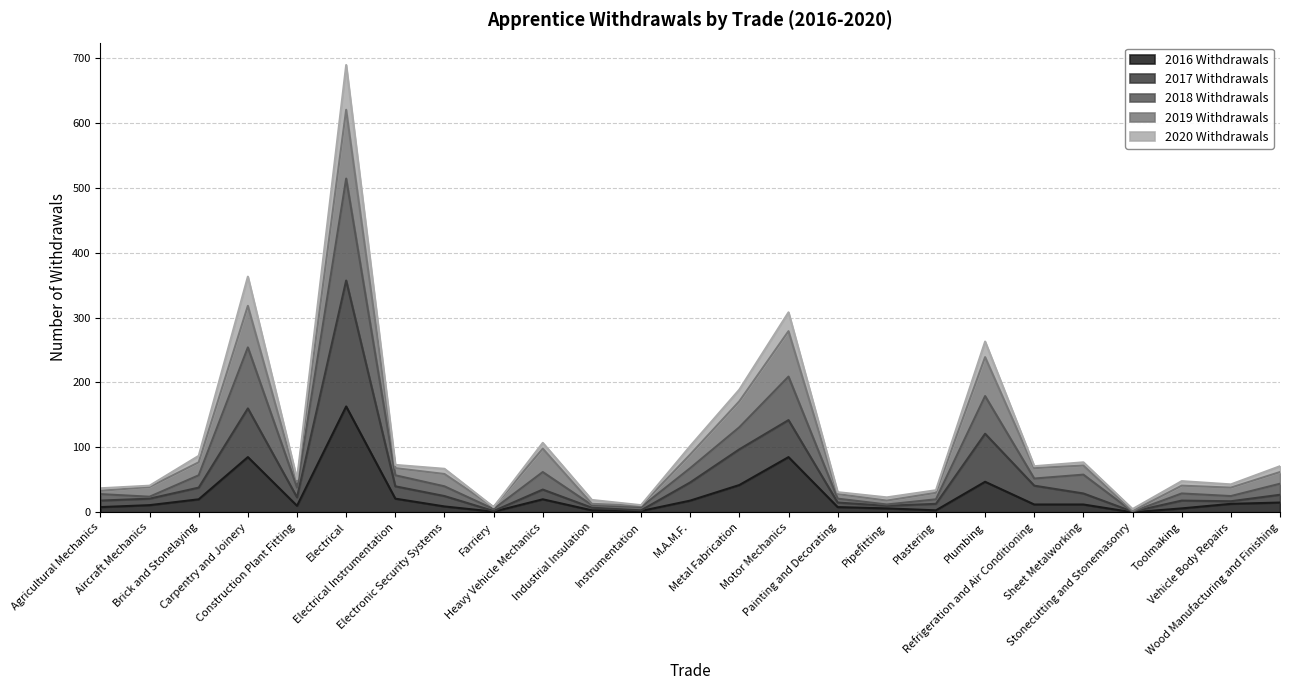

True or false: 2020 Withdrawals and 2016 Withdrawals intersect in this chart.

False